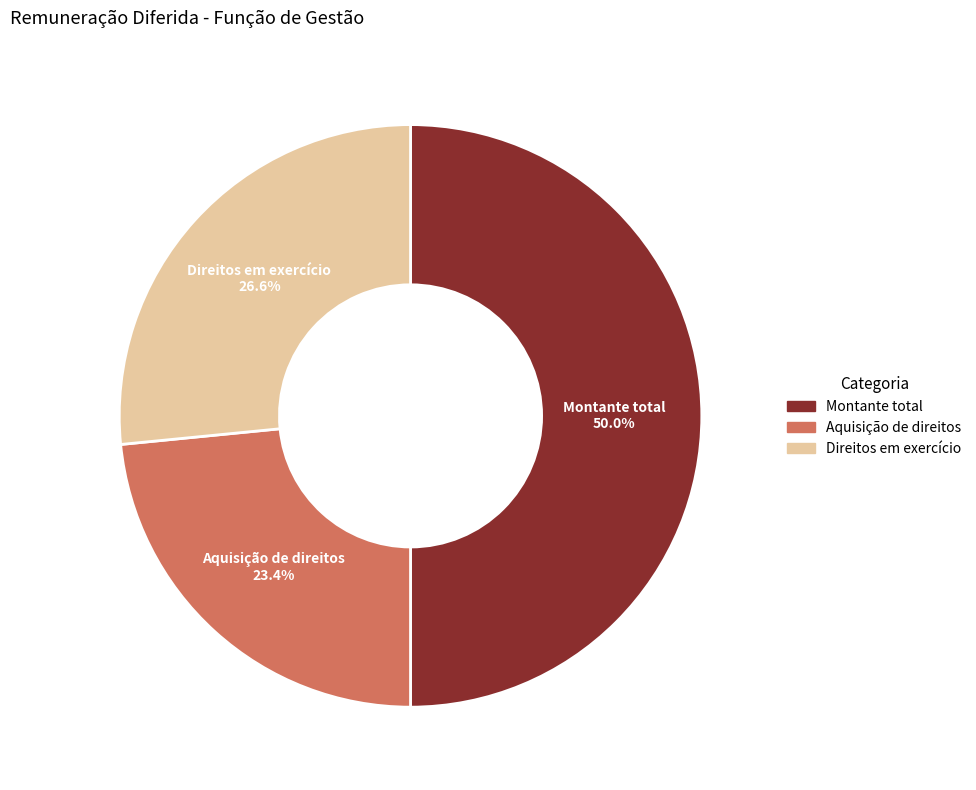

How many slices are in this pie chart?

3